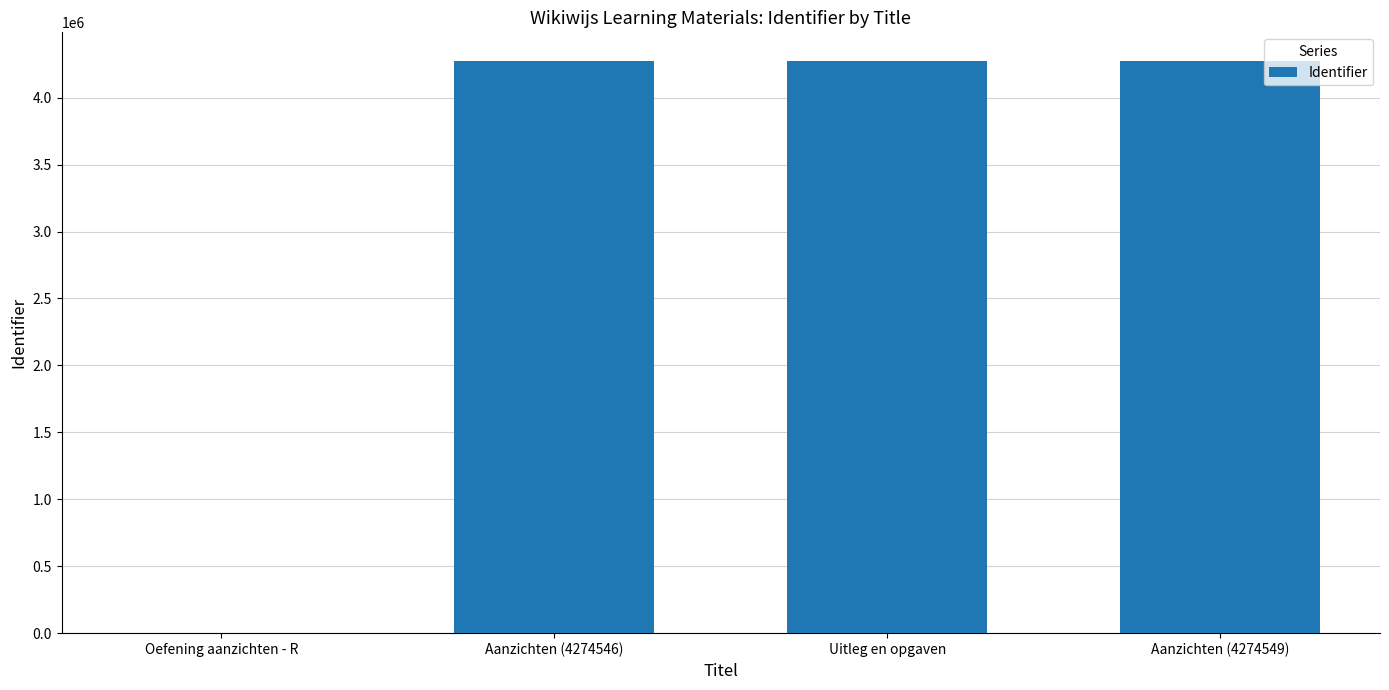

What is the change in value from Oefening aanzichten - R to Aanzichten (4274546)?

+4274546